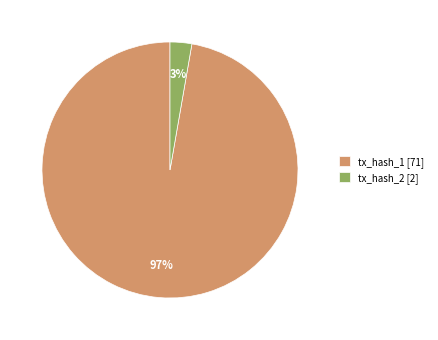

To the nearest percent, what portion does tx_hash_1 [71] represent?

97%